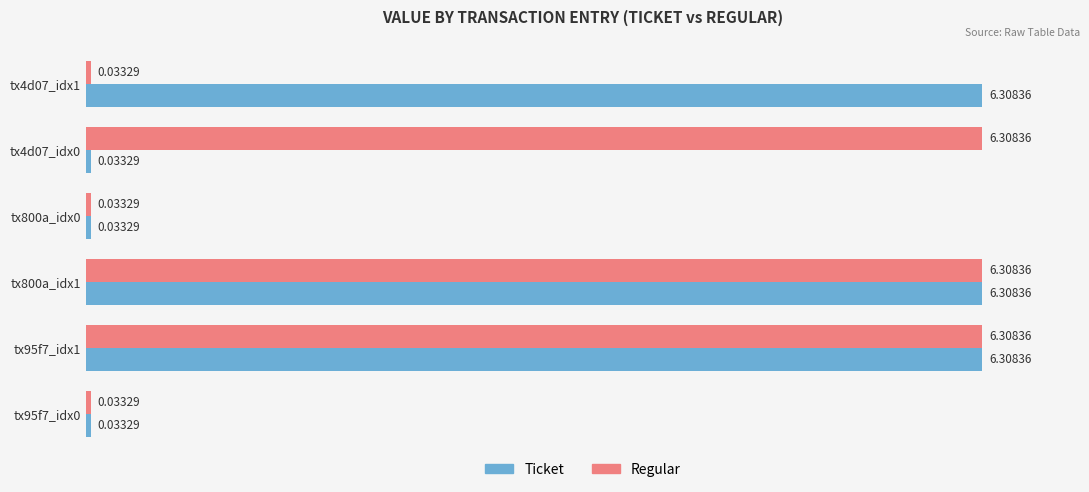

What is the difference between the second highest and minimum values in the Regular series?

6.3